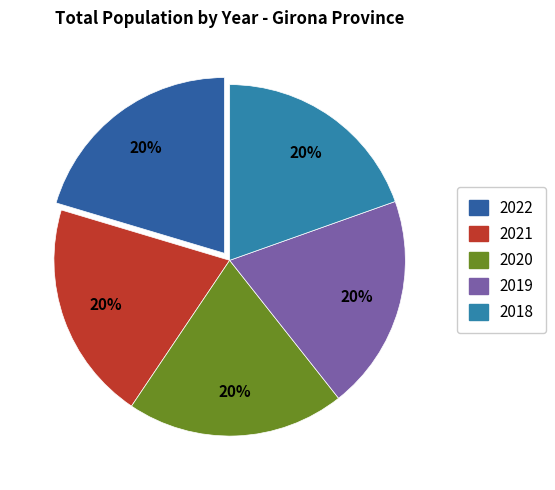

How many segments does this pie chart have?

5